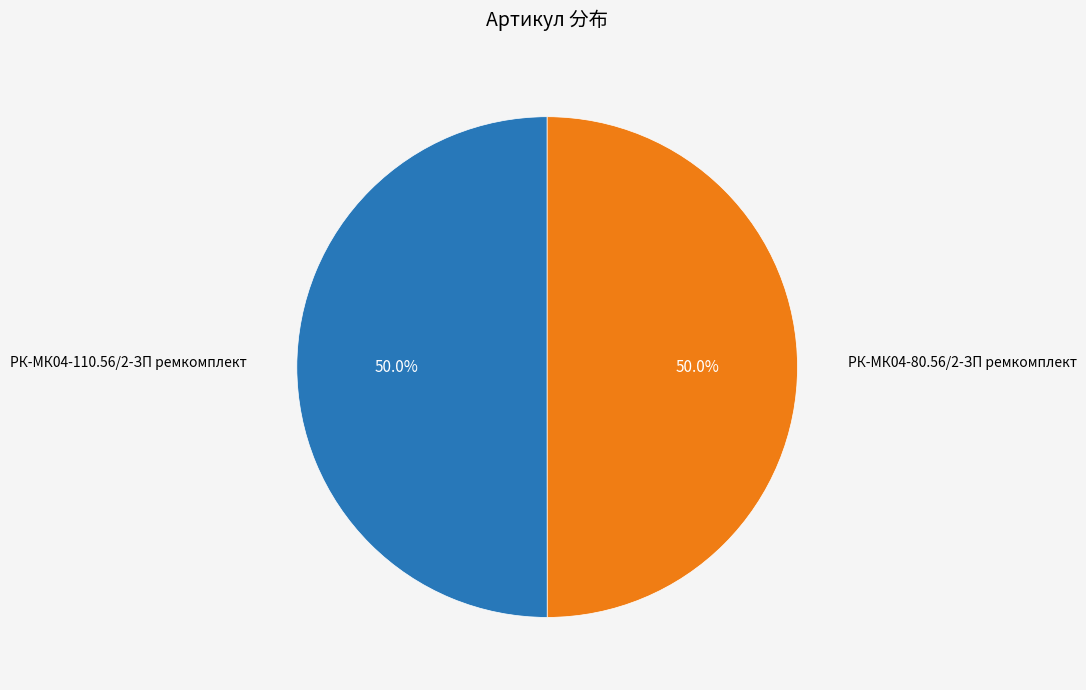

How many segments does this pie chart have?

2